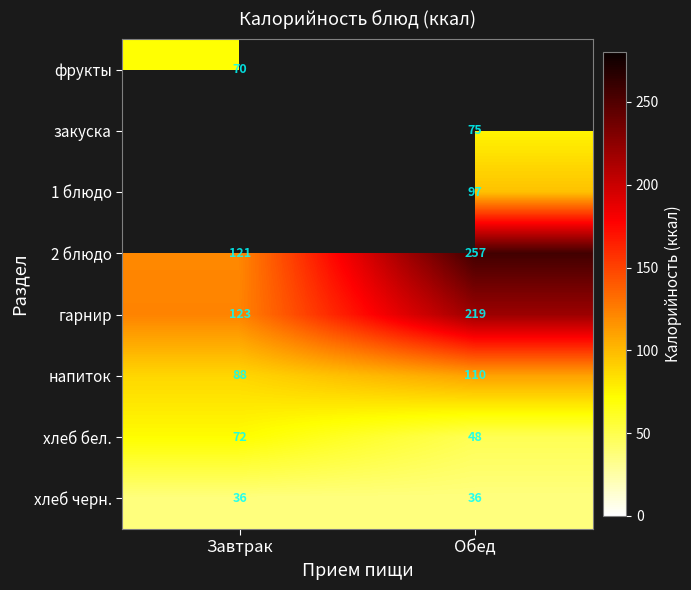

The value of напиток at Завтрак is 18.1. True or false?

False